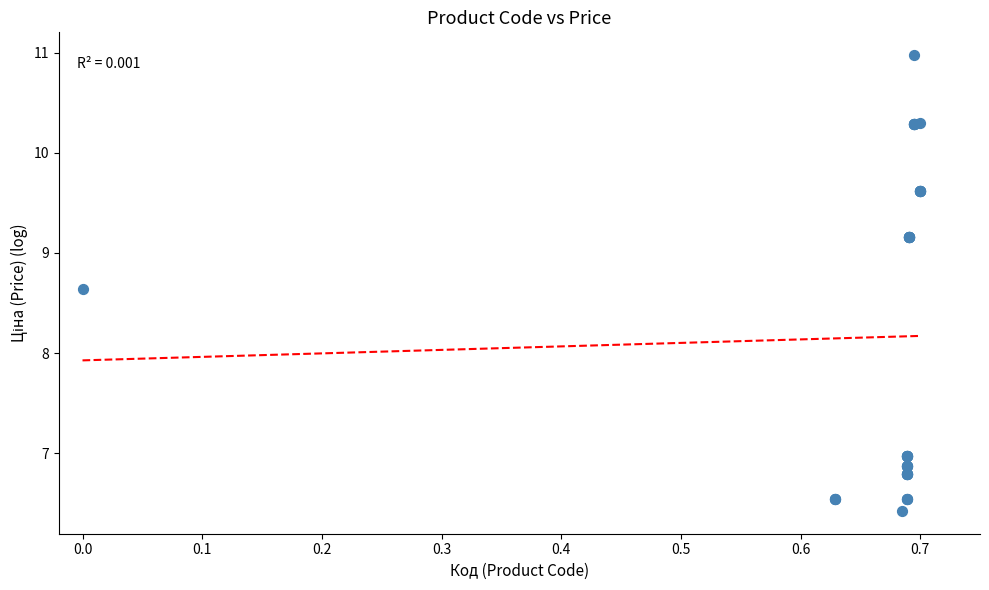

What Y value in the scatter plot is closest to 8?

8.6